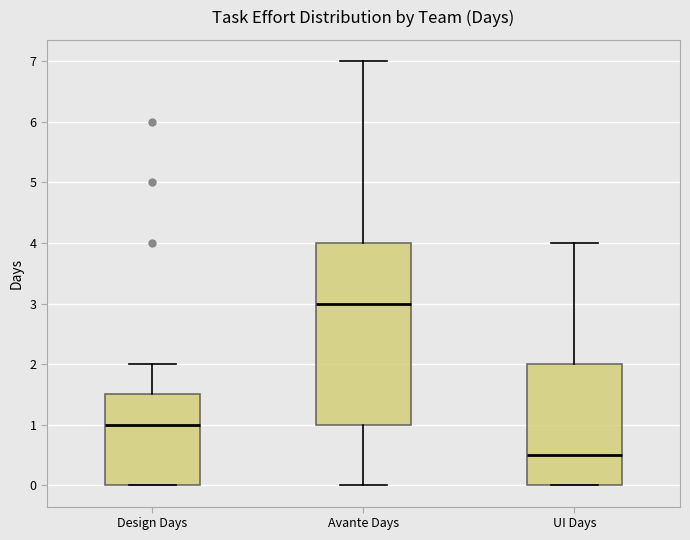

Comparing the boxes themselves (not the whiskers), which one is the tallest?

Avante Days